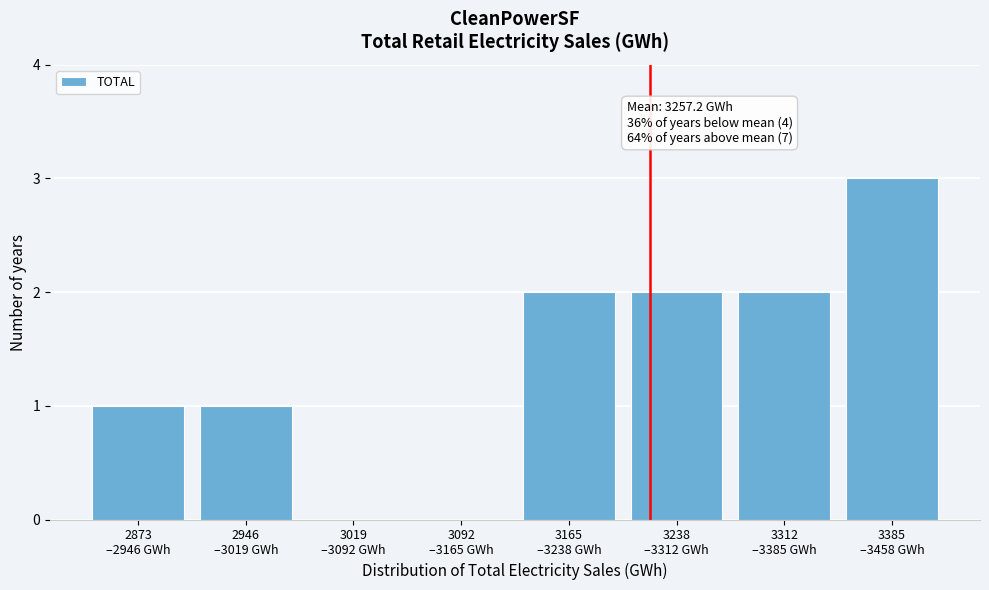

What is the sum of all values?

11